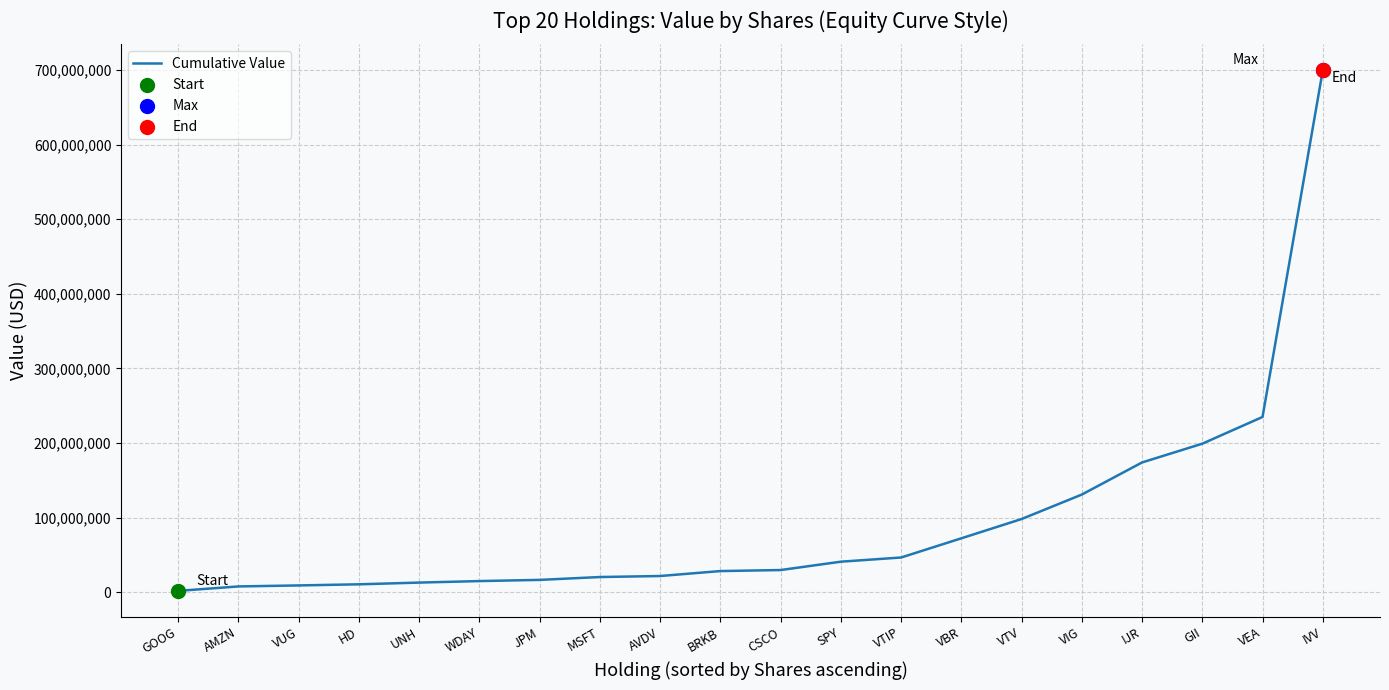

Which has a higher value, VBR or BRKB?

VBR